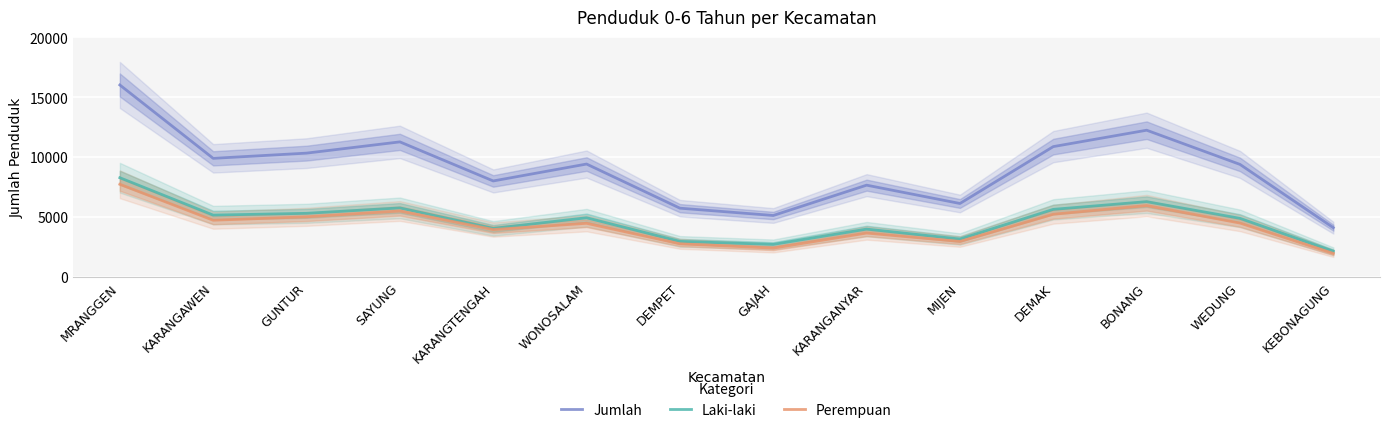

What is the value of the Perempuan point at the 8th from the left?

2410